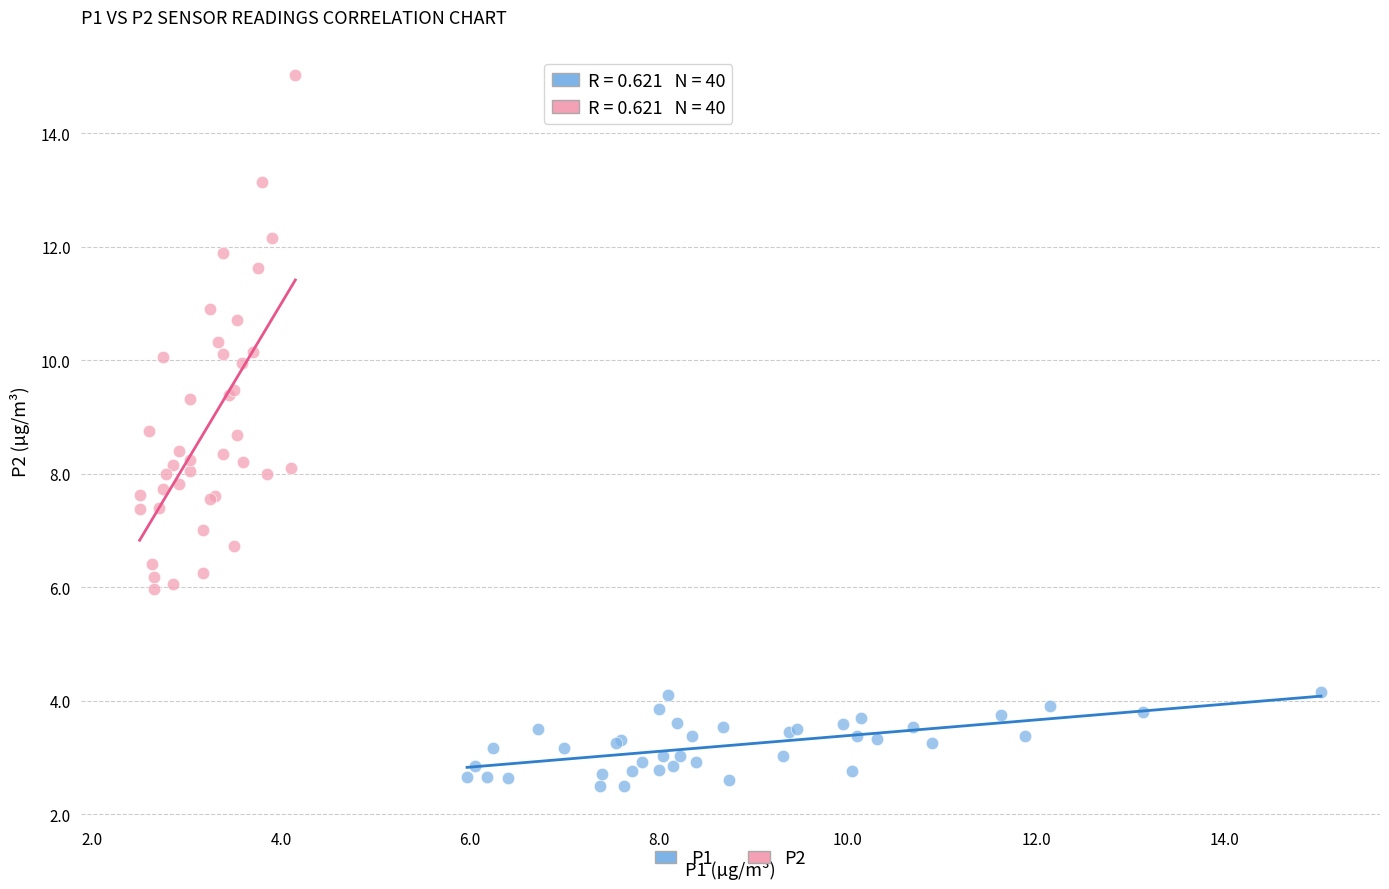

Which series reaches the maximum Y coordinate?

P2